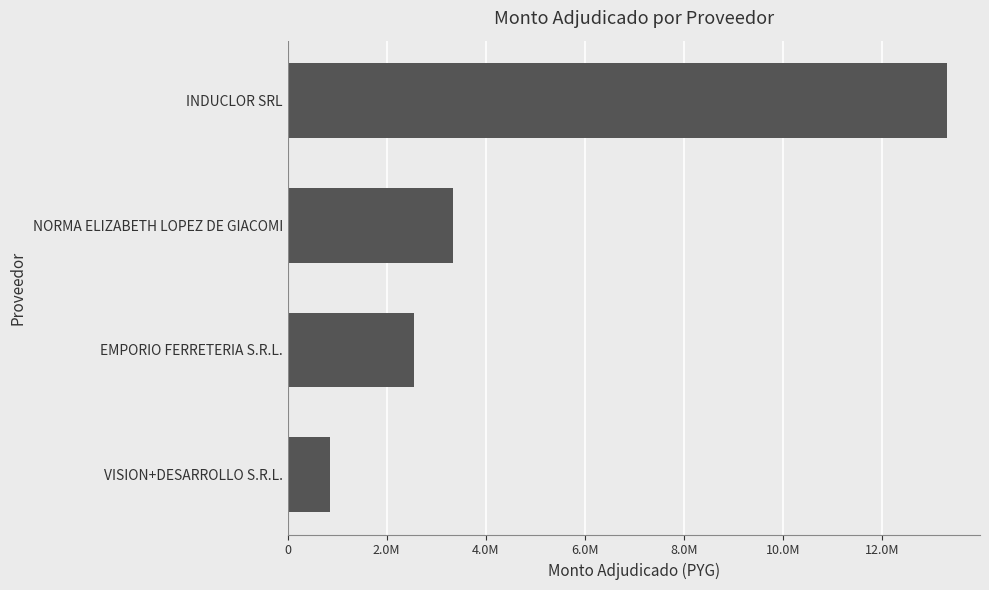

Are the bars horizontal?

Yes